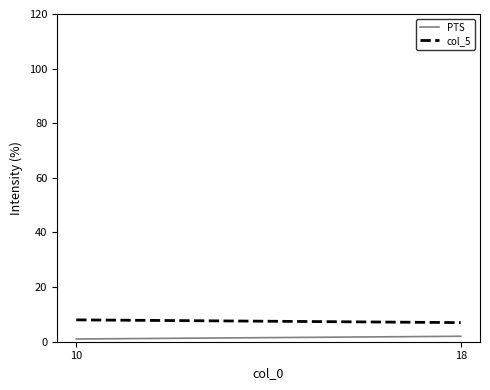

Which category has the lowest value in the col_5 series?

18